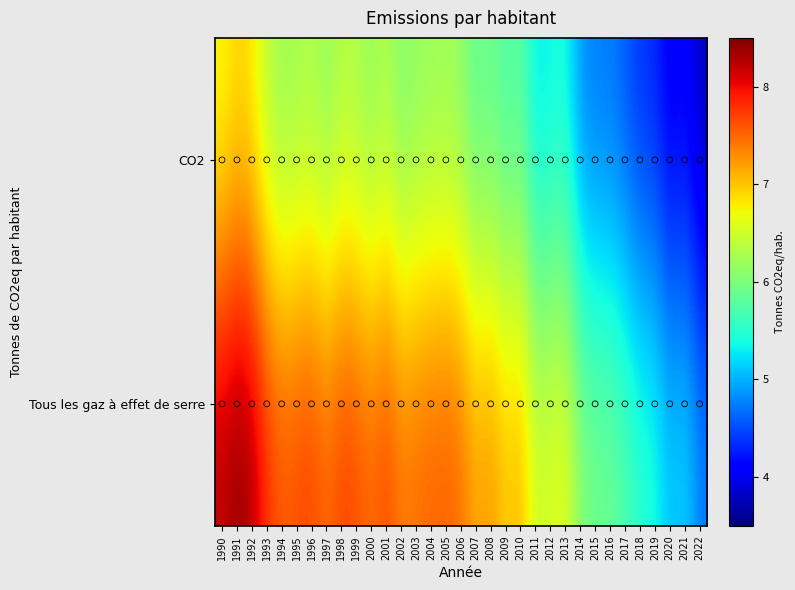

What is the difference between the highest and lowest values at 2009?

1.3